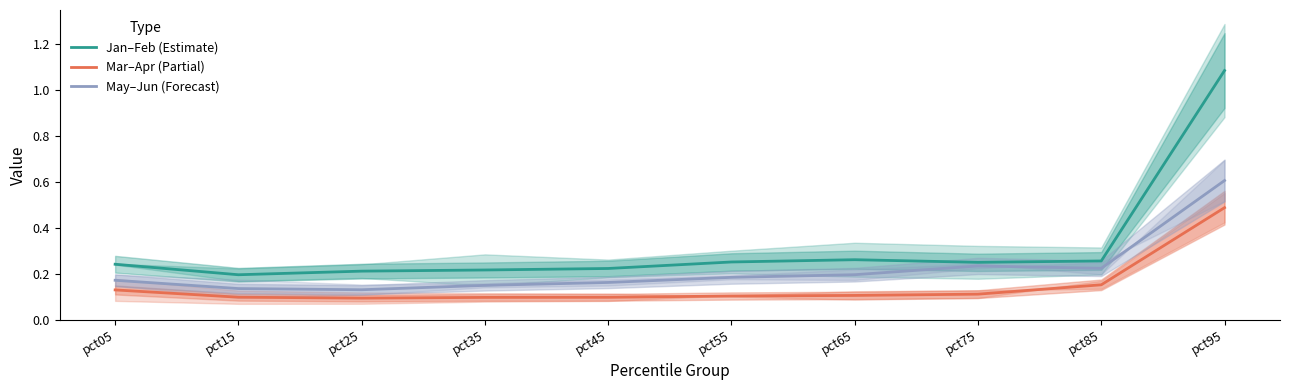

Reading left to right, what are all the values shown in this chart?

Jan–Feb (Estimate): pct05=0.2	pct15=0.2	pct25=0.2	pct35=0.2	pct45=0.2	pct55=0.3	pct65=0.3	pct75=0.3	pct85=0.3	pct95=1.1
Mar–Apr (Partial): pct05=0.1	pct15=0.1	pct25=0.1	pct35=0.1	pct45=0.1	pct55=0.1	pct65=0.1	pct75=0.1	pct85=0.2	pct95=0.5
May–Jun (Forecast): pct05=0.2	pct15=0.1	pct25=0.1	pct35=0.2	pct45=0.2	pct55=0.2	pct65=0.2	pct75=0.2	pct85=0.2	pct95=0.6